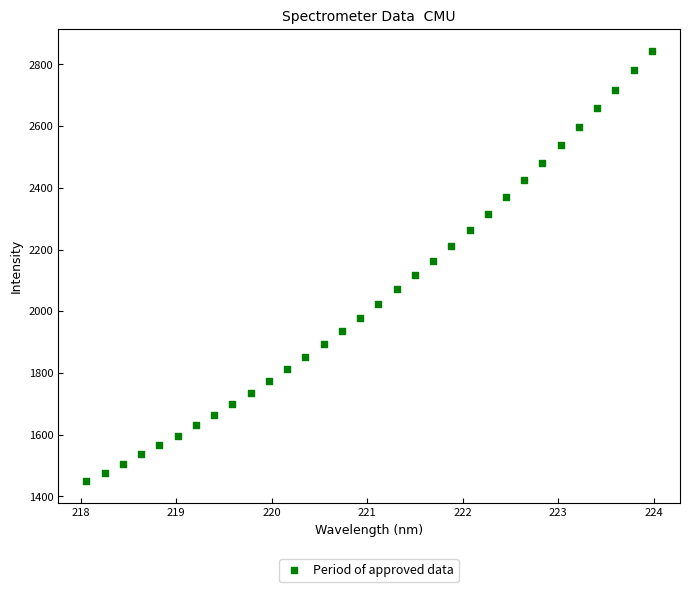

What is the range of X values (max minus min)?

5.9